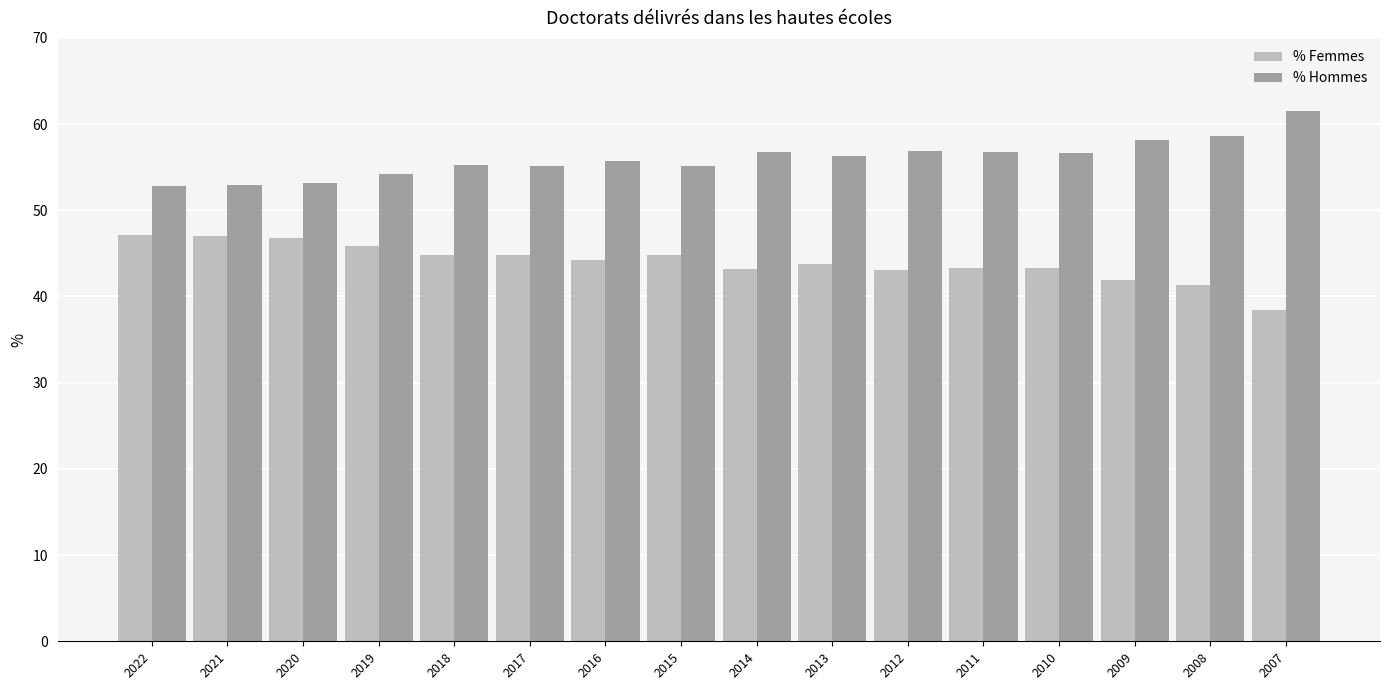

True or false: % Femmes has a value of 66.0 at 2021.

False